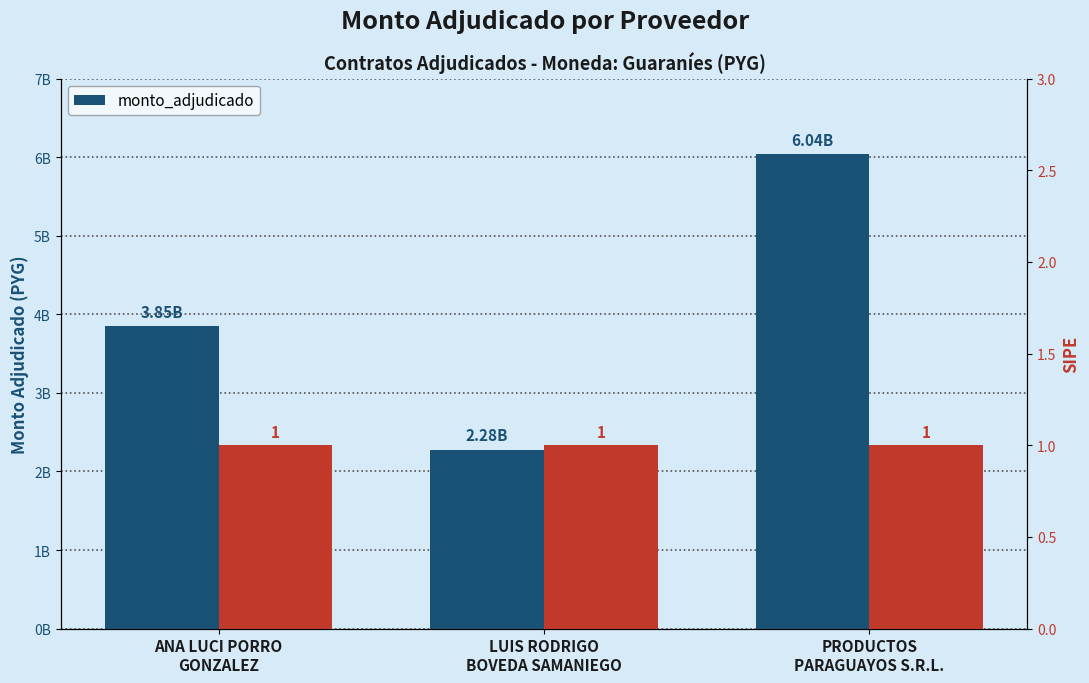

How many values are between 2278465620 and 6037013291?

3